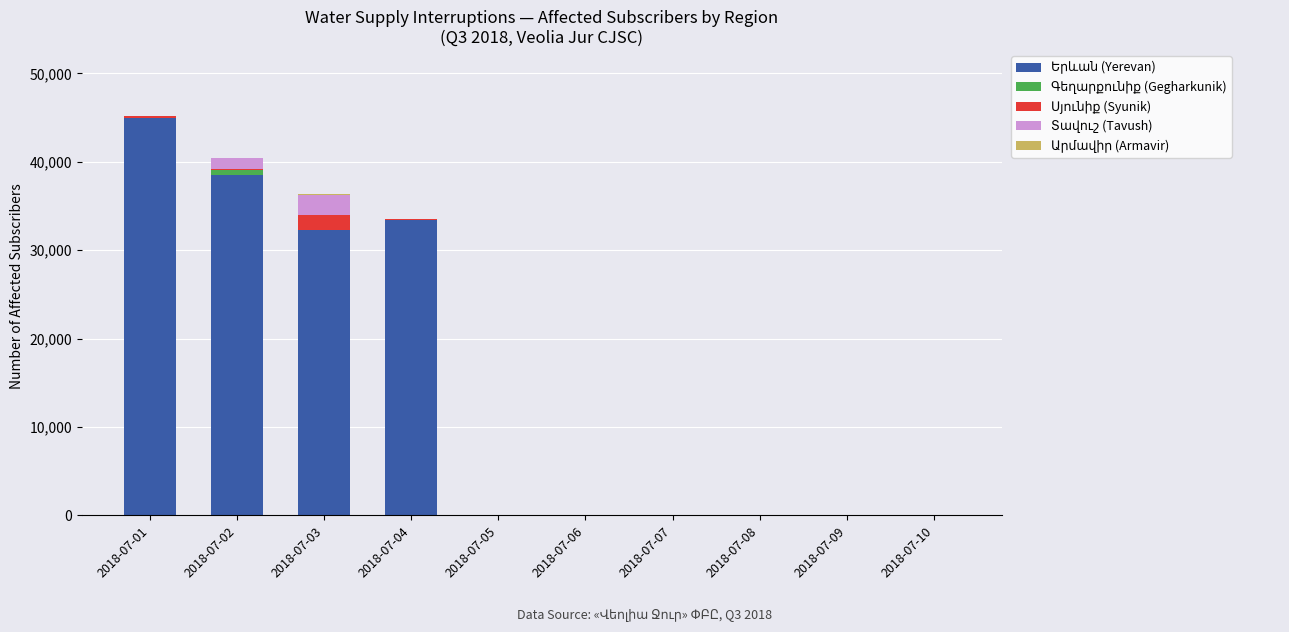

Reading left to right, what are all the values shown in this chart?

Երևան (Yerevan): 2018-07-01=44914	2018-07-02=38459	2018-07-03=32303	2018-07-04=33381	2018-07-05=0	2018-07-06=0	2018-07-07=0	2018-07-08=0	2018-07-09=0	2018-07-10=0
Գեղարքունիք (Gegharkunik): 2018-07-01=0	2018-07-02=624	2018-07-03=0	2018-07-04=0	2018-07-05=0	2018-07-06=0	2018-07-07=0	2018-07-08=0	2018-07-09=0	2018-07-10=0
Սյունիք (Syunik): 2018-07-01=237	2018-07-02=150	2018-07-03=1700	2018-07-04=200	2018-07-05=0	2018-07-06=0	2018-07-07=0	2018-07-08=0	2018-07-09=0	2018-07-10=0
Տավուշ (Tavush): 2018-07-01=0	2018-07-02=1210	2018-07-03=2300	2018-07-04=0	2018-07-05=0	2018-07-06=0	2018-07-07=0	2018-07-08=0	2018-07-09=0	2018-07-10=0
Արմավիր (Armavir): 2018-07-01=0	2018-07-02=0	2018-07-03=70	2018-07-04=0	2018-07-05=0	2018-07-06=0	2018-07-07=0	2018-07-08=0	2018-07-09=0	2018-07-10=0